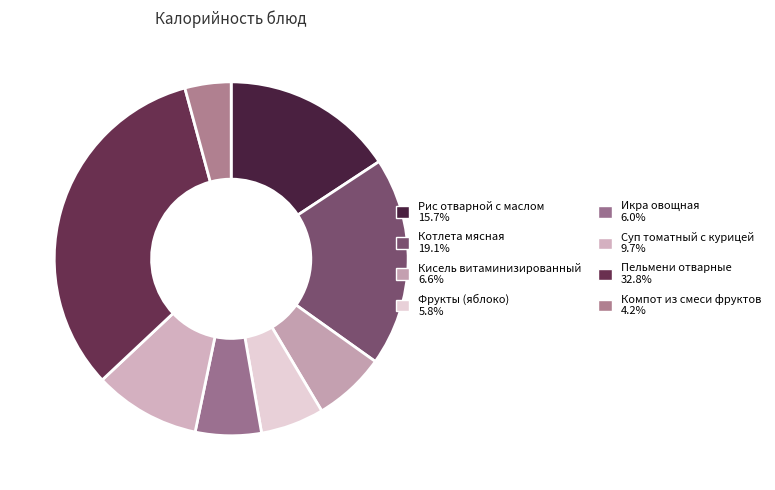

What percentage is the Пельмени отварные slice, to the nearest percent?

33%